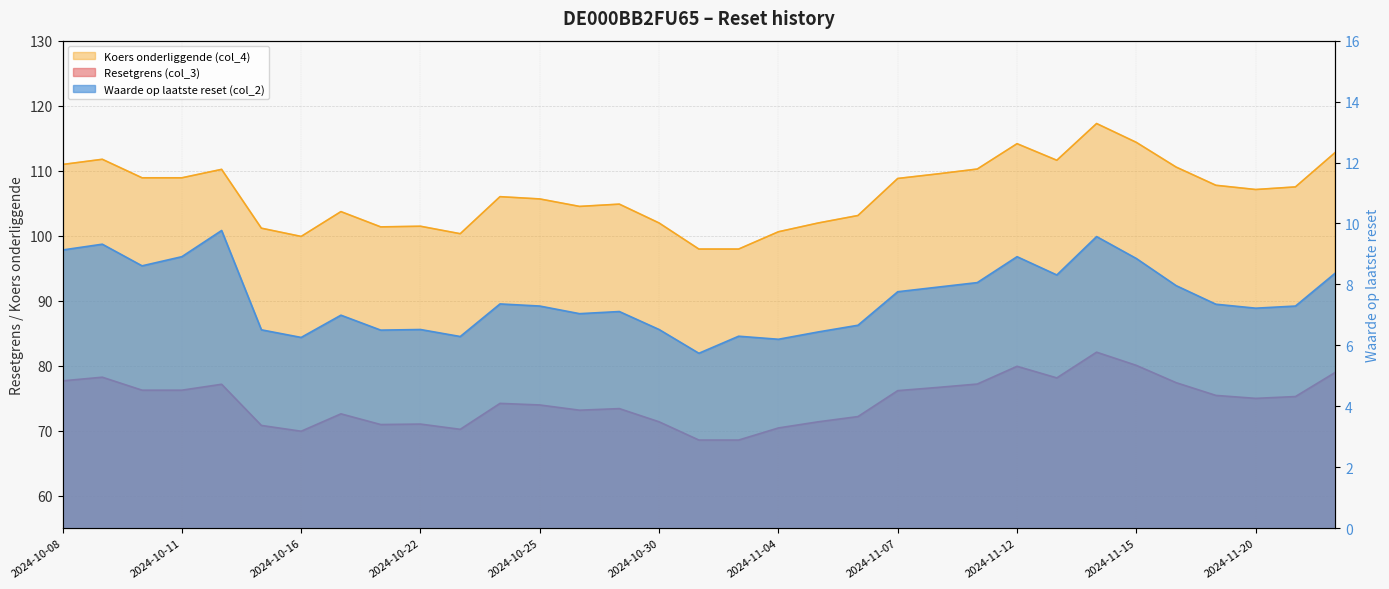

What are all the series names shown in the legend?

Resetgrens (col_3), Koers onderliggende (col_4), Waarde op laatste reset (col_2)